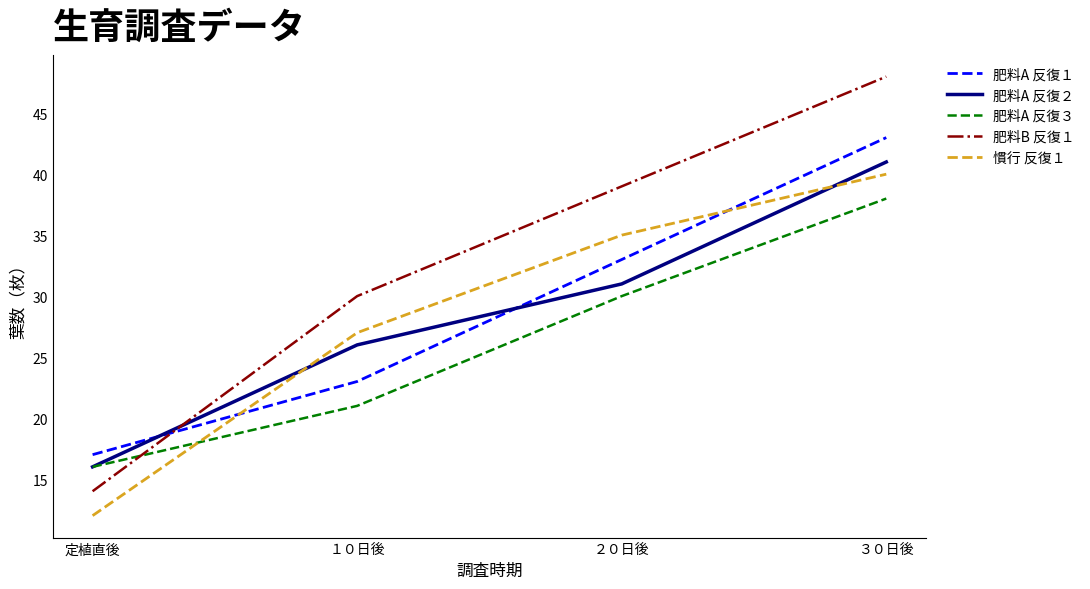

What is the spread (max minus min) of values at １０日後?

9